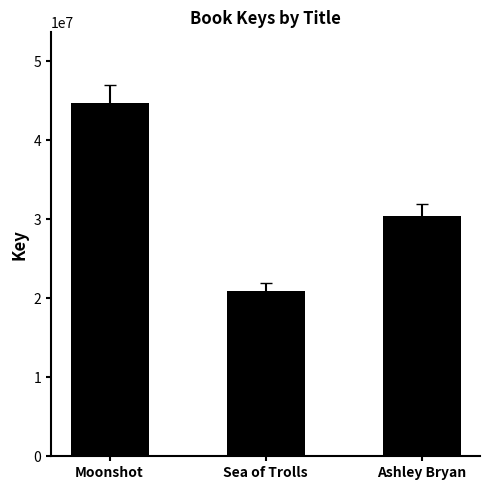

Approximately how many times larger is the value at Ashley Bryan compared to Sea of Trolls?

1.5